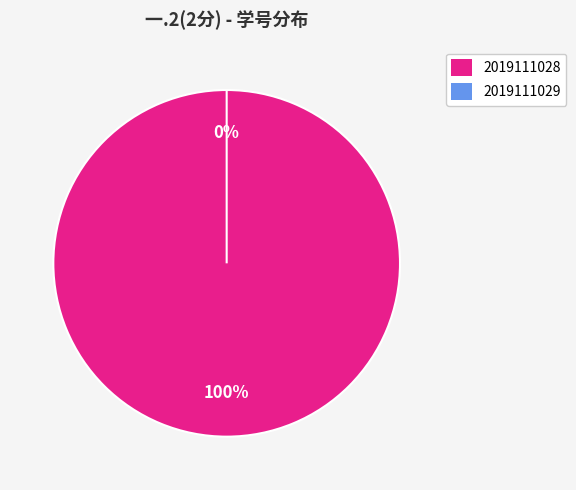

What percentage do 2019111029 and 2019111028 together represent?

100.0%